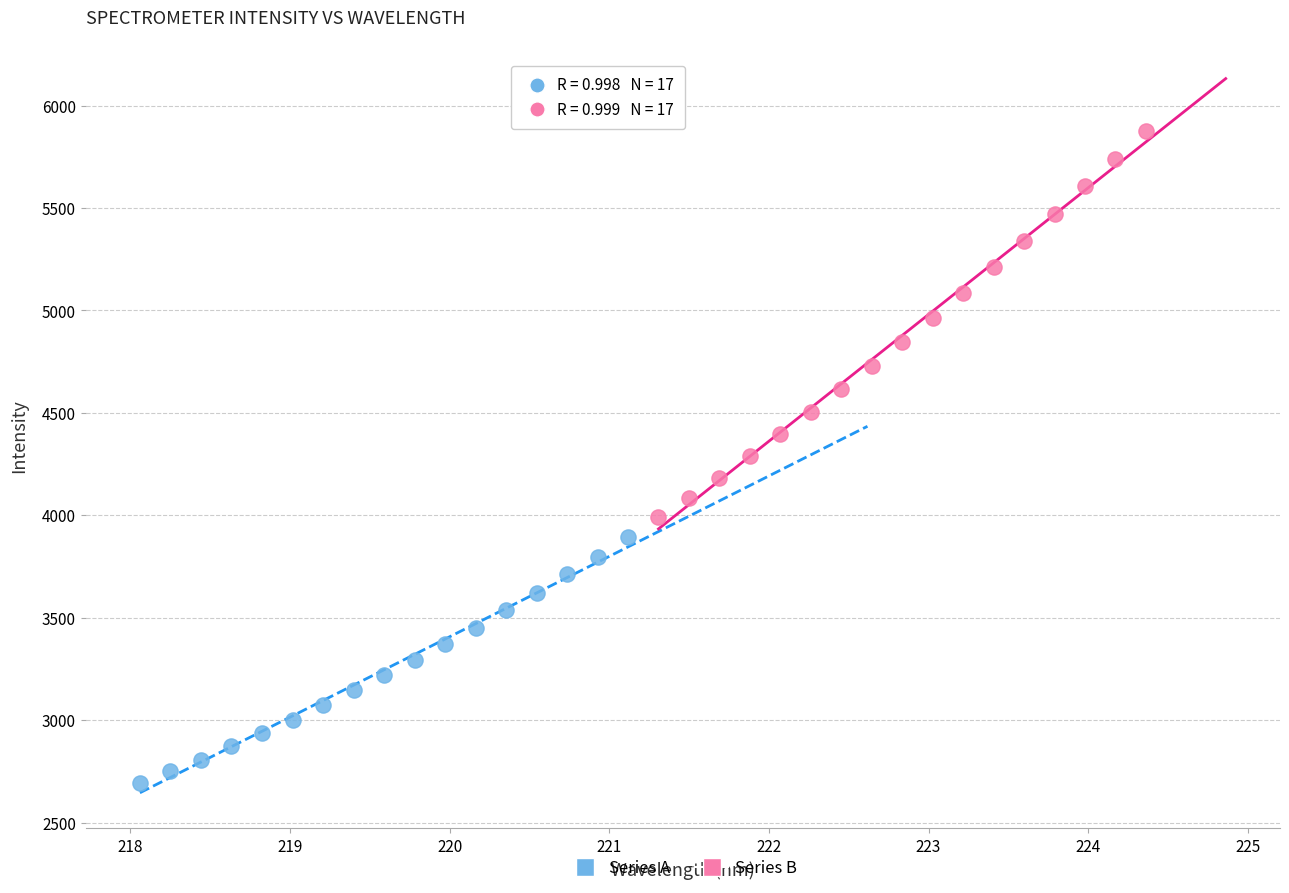

Which series has the widest spread of Y values?

Series B